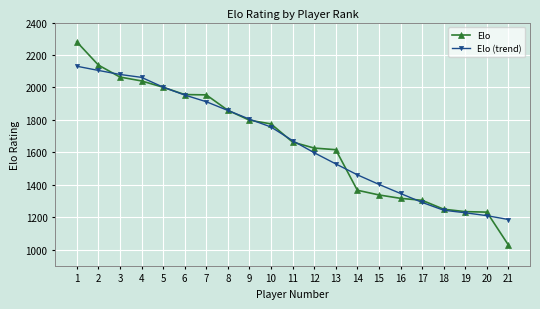

Rank the series by their maximum value, from lowest to highest.

Elo (trend), Elo